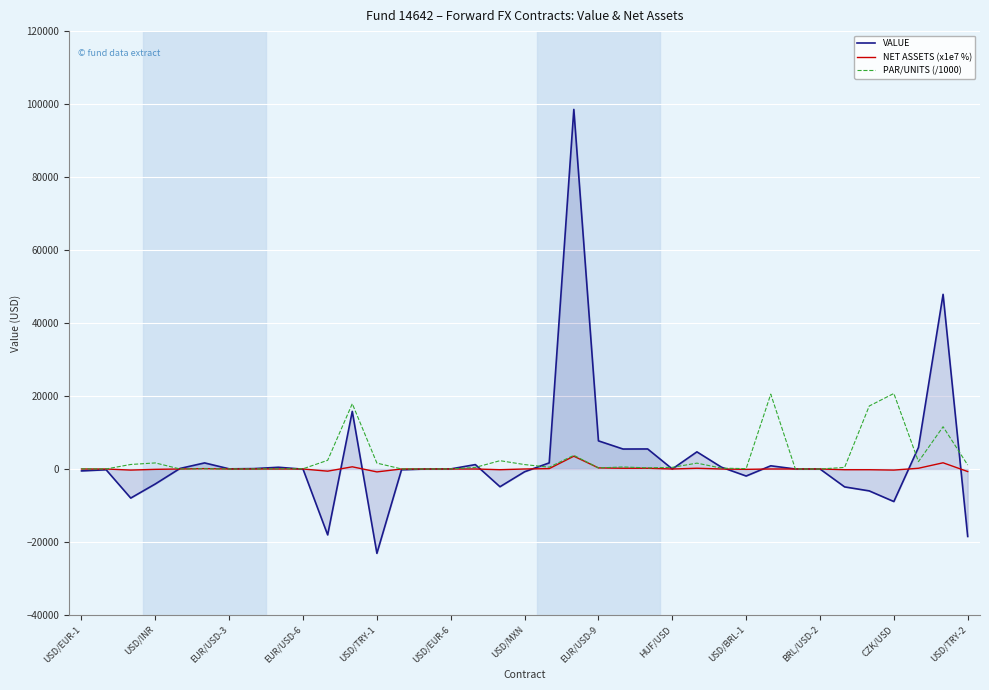

What is the difference between the maximum and minimum values in the PAR/UNITS (/1000) series?

20693.3